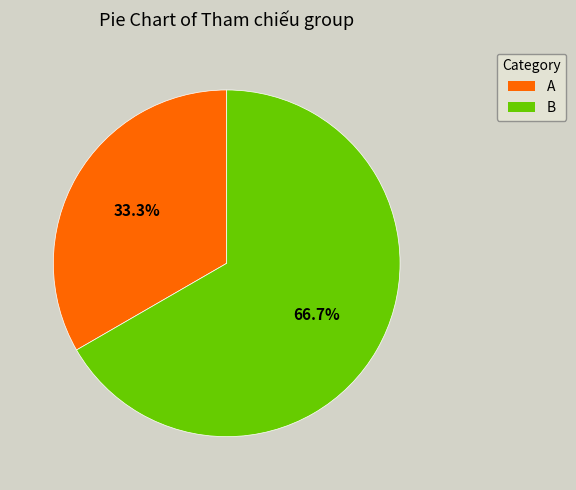

Is it true that B is 67% of the pie?

True